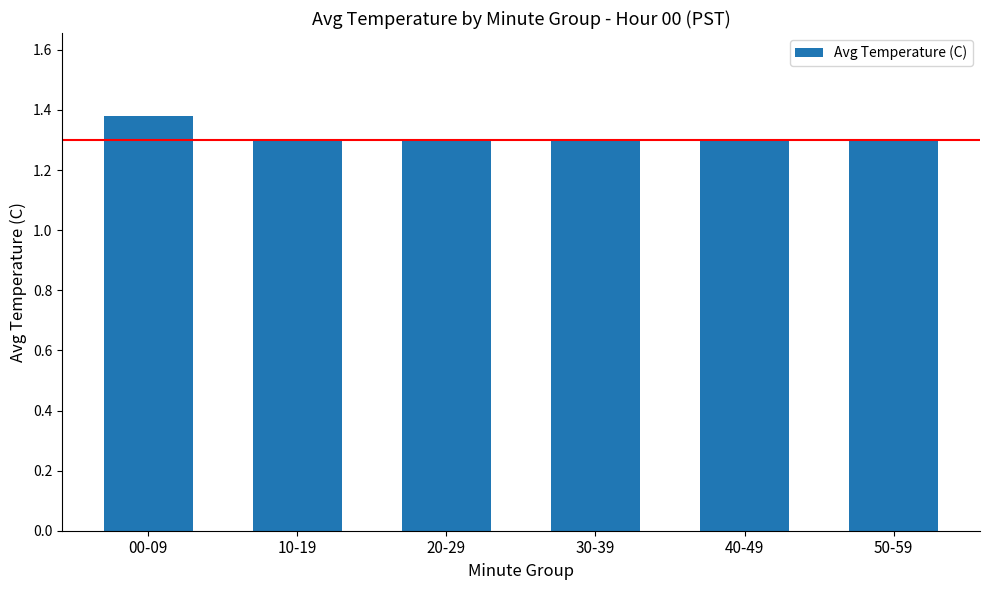

How many distinct data groups are displayed?

1